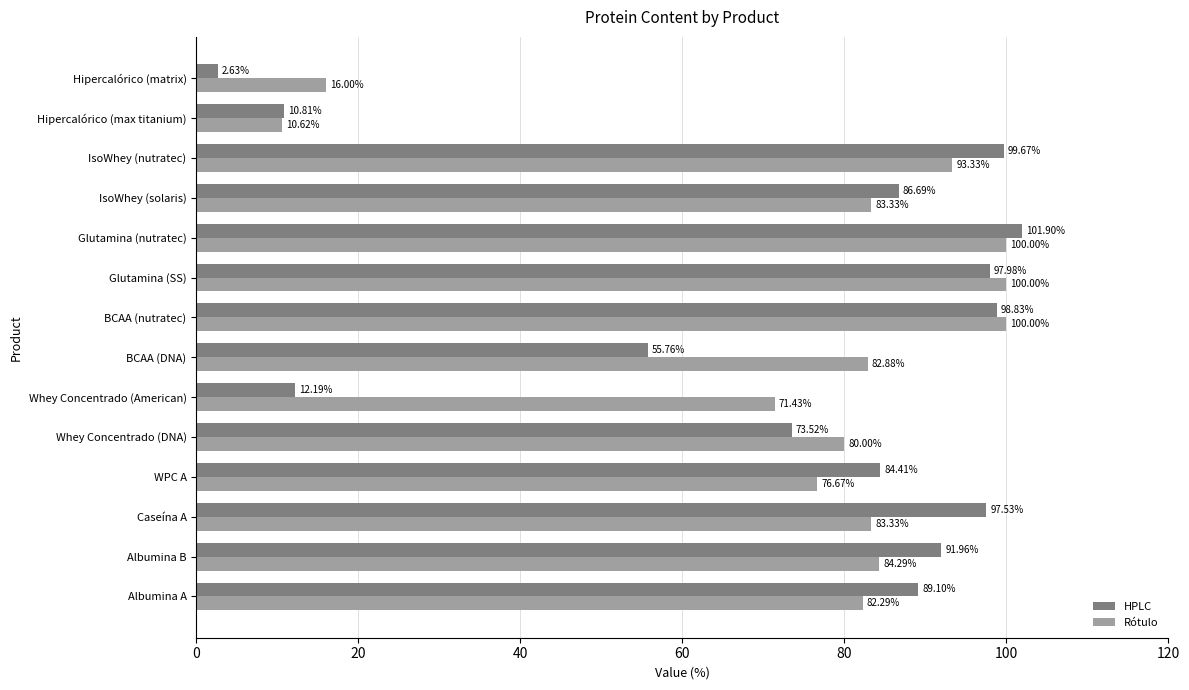

Rank the series by their maximum value, from lowest to highest.

Rótulo, HPLC